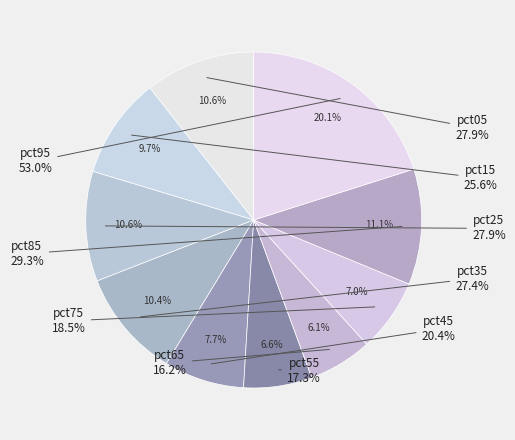

To the nearest percent, what is the difference between the pct75 and pct15 slice percentages?

3%